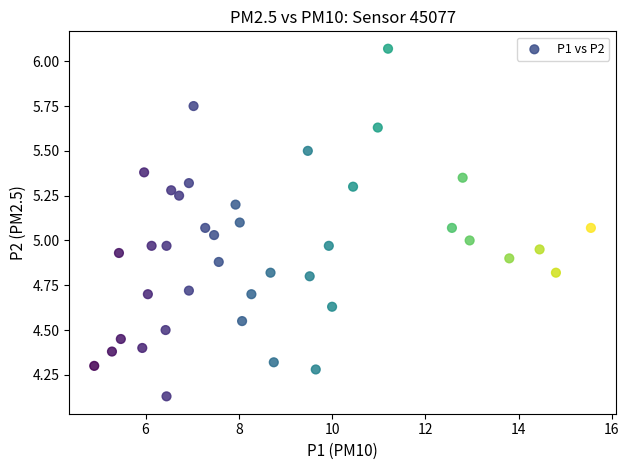

What is the range of Y values (max minus min)?

1.9